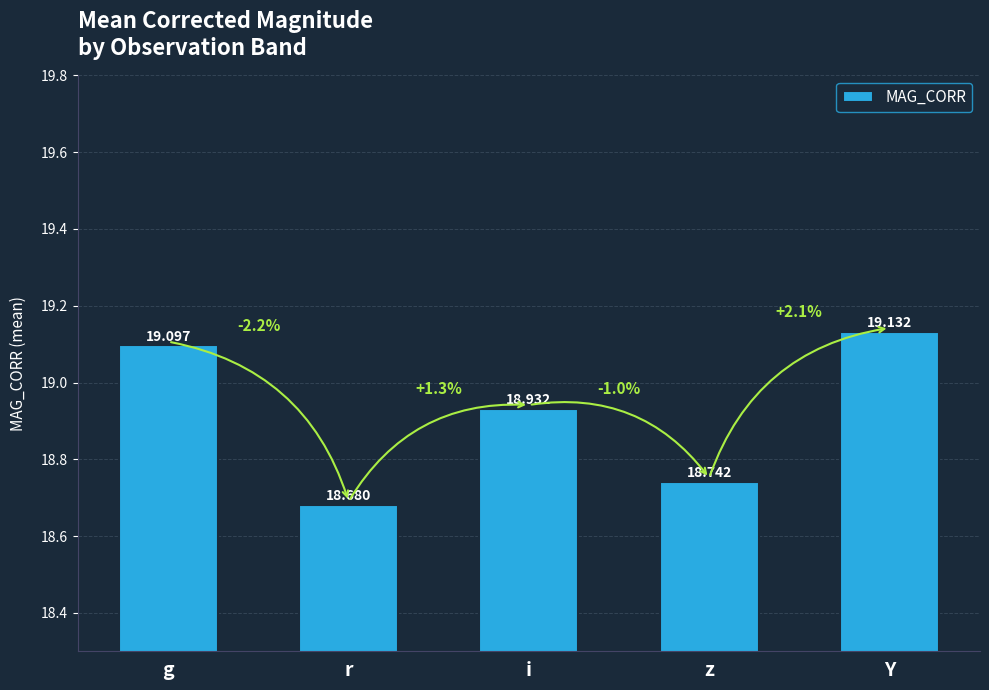

Reading left to right, extract all data points from this chart.

g=19.1	r=18.7	i=18.9	z=18.7	Y=19.1